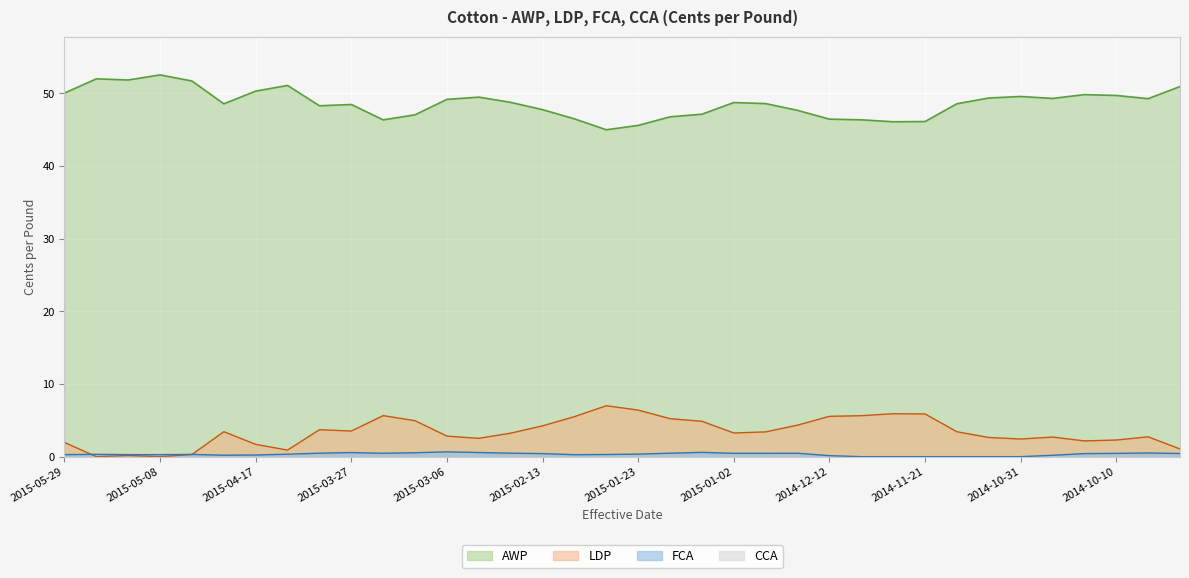

True or false: FCA and AWP cross at least once.

False